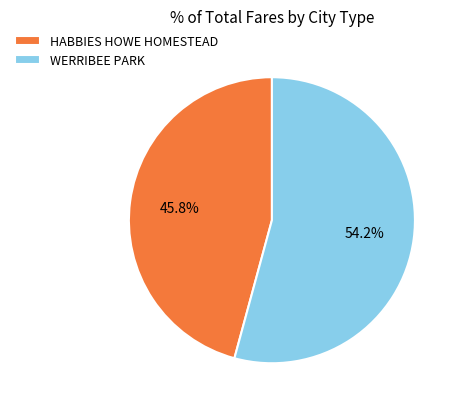

What is the ratio of the value at WERRIBEE PARK to the value at HABBIES HOWE HOMESTEAD?

1.2